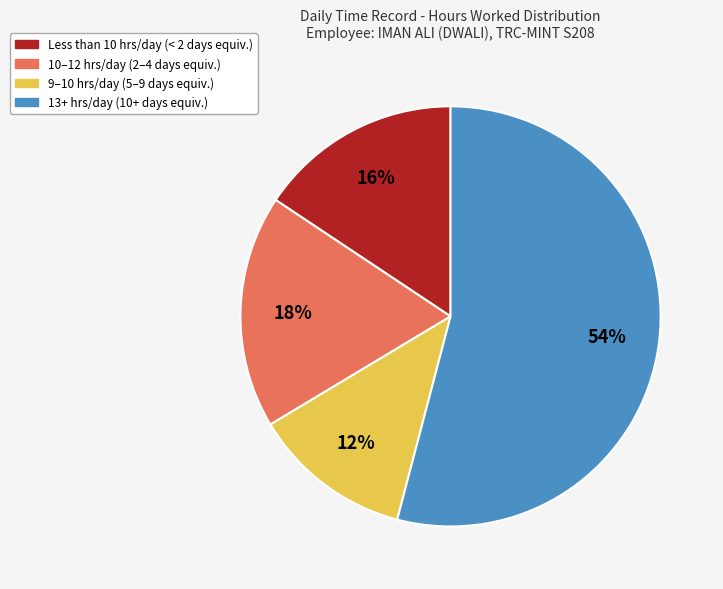

To the nearest percent, what is the average slice percentage?

25%